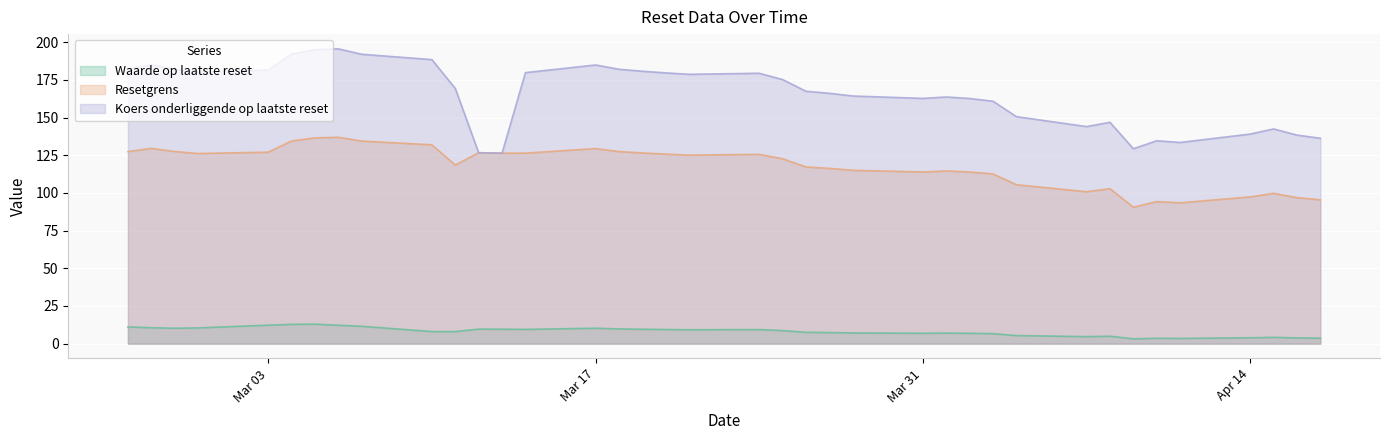

True or false: Resetgrens and Waarde op laatste reset cross at least once.

False